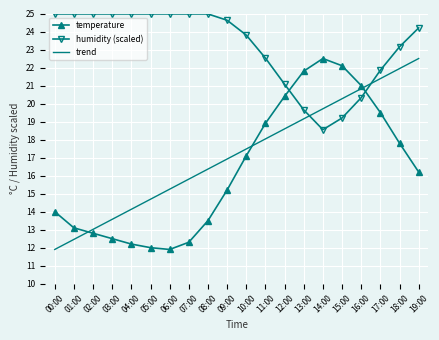

What is the lowest value of the trend series?

11.9